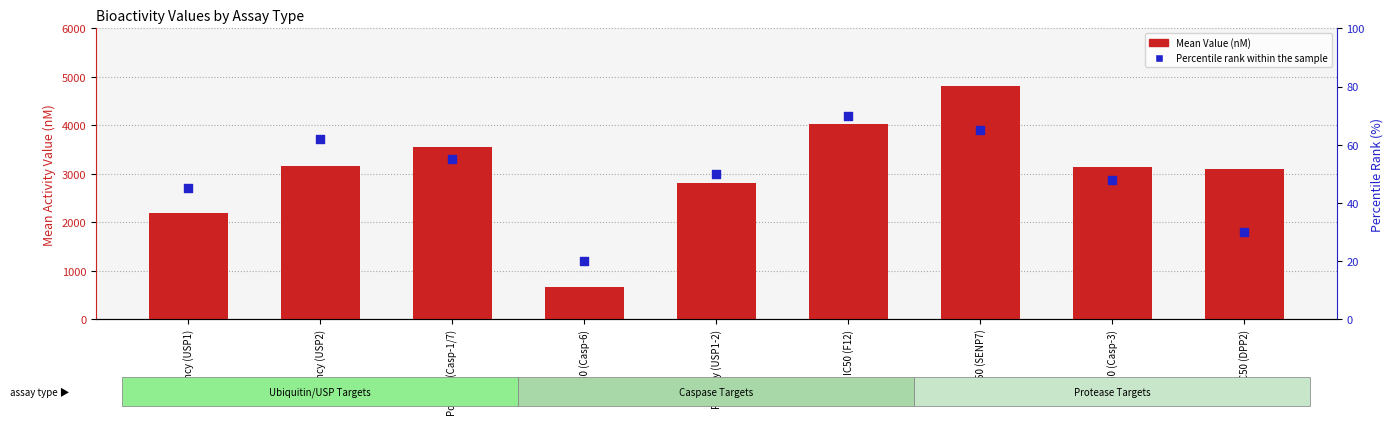

At which category is the sum across all series the highest?

IC50 (SENP7)